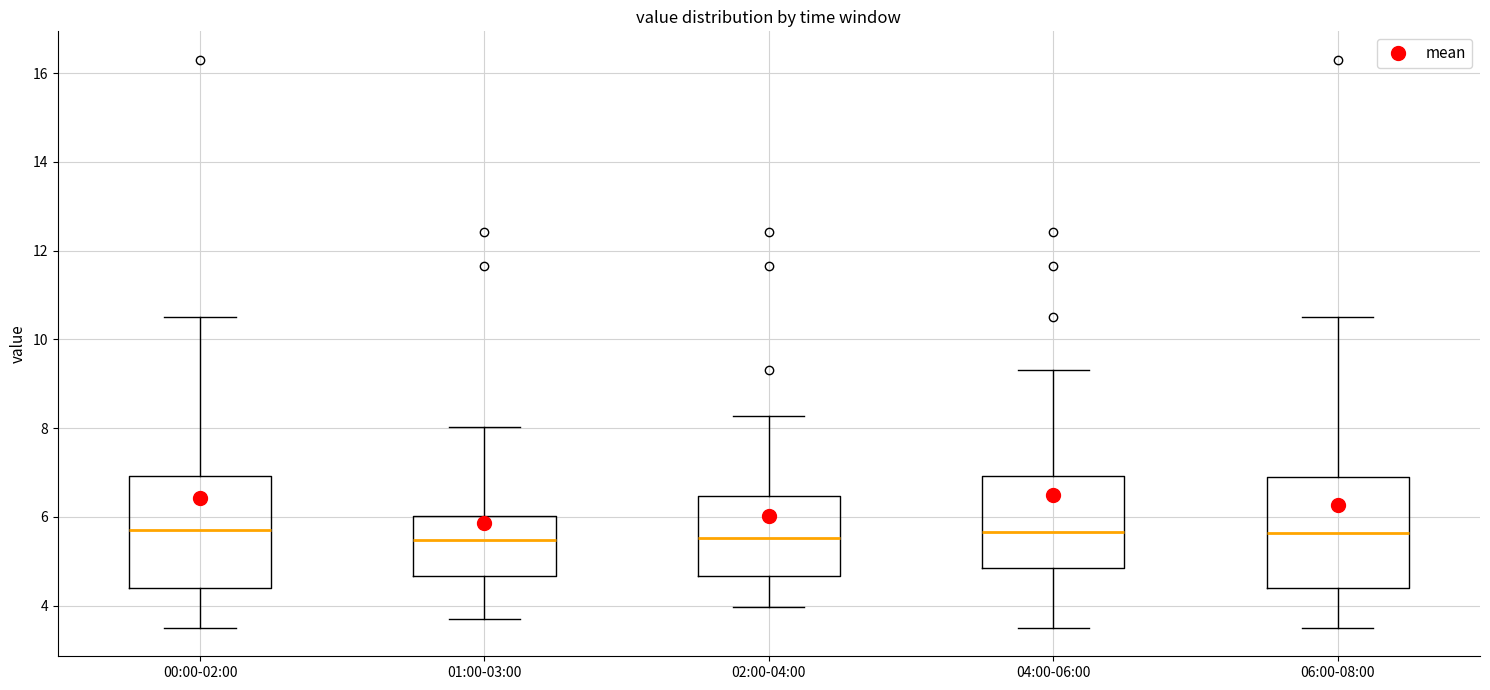

Reading left to right, read every box against the y-axis: the position of its median line, the range the box covers, and the ends of its whiskers. The values are not printed on the chart, so give them approximately, as read against the axis.

00:00-02:00: median 5.8, box 4.4 to 7.0, whiskers 3.6 to 10.6
01:00-03:00: median 5.4, box 4.6 to 6.0, whiskers 3.8 to 8.0
02:00-04:00: median 5.6, box 4.6 to 6.4, whiskers 4.0 to 8.2
04:00-06:00: median 5.6, box 4.8 to 7.0, whiskers 3.6 to 9.4
06:00-08:00: median 5.6, box 4.4 to 7.0, whiskers 3.6 to 10.6